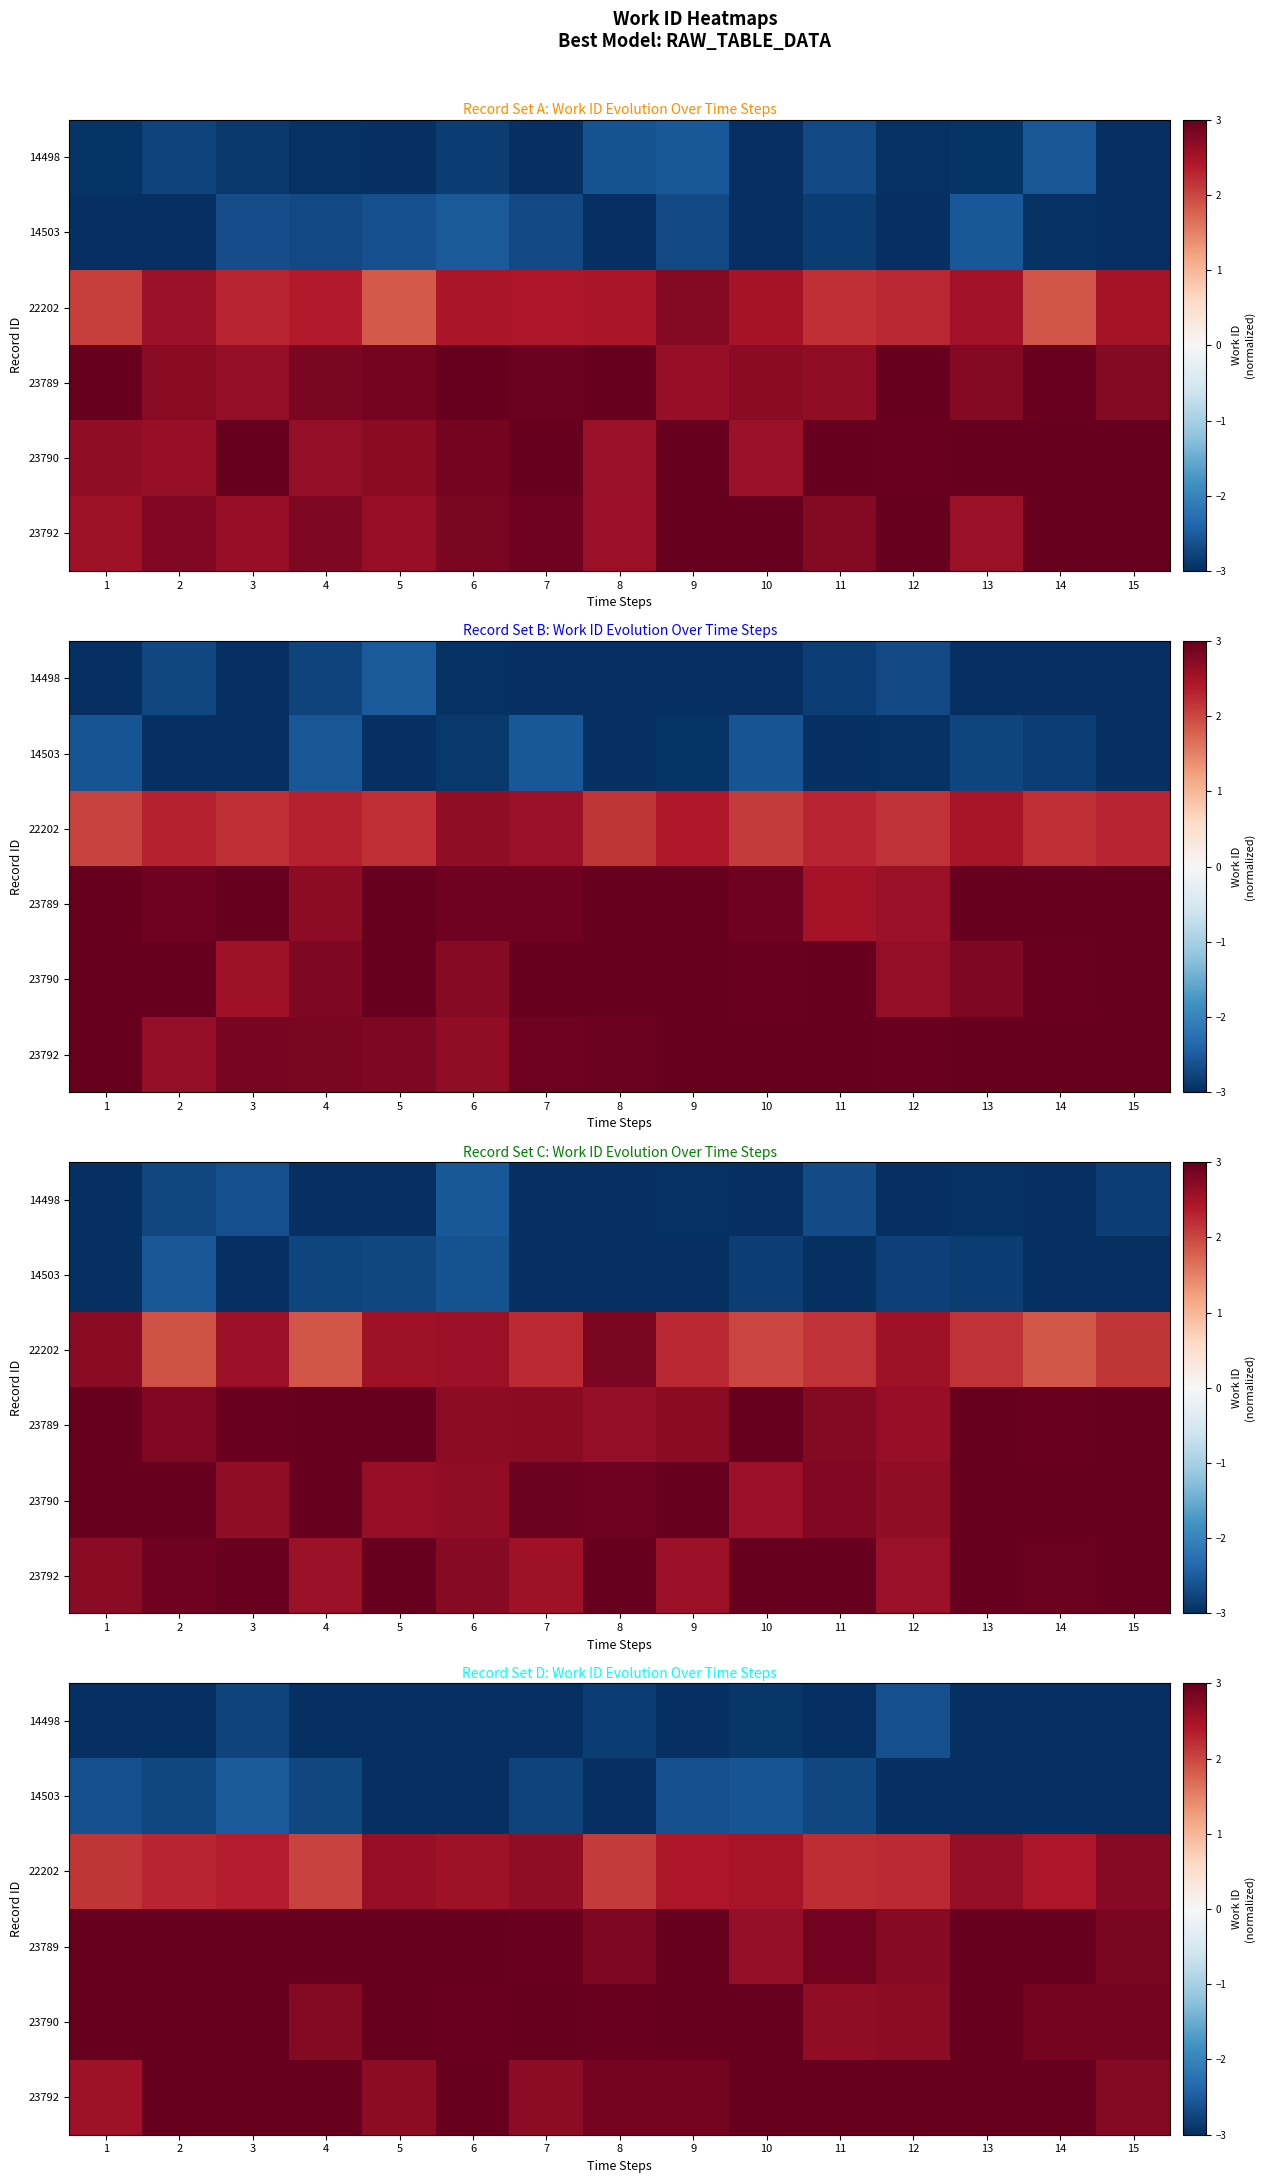

Which series changed the most between 4 and 6?

row_2